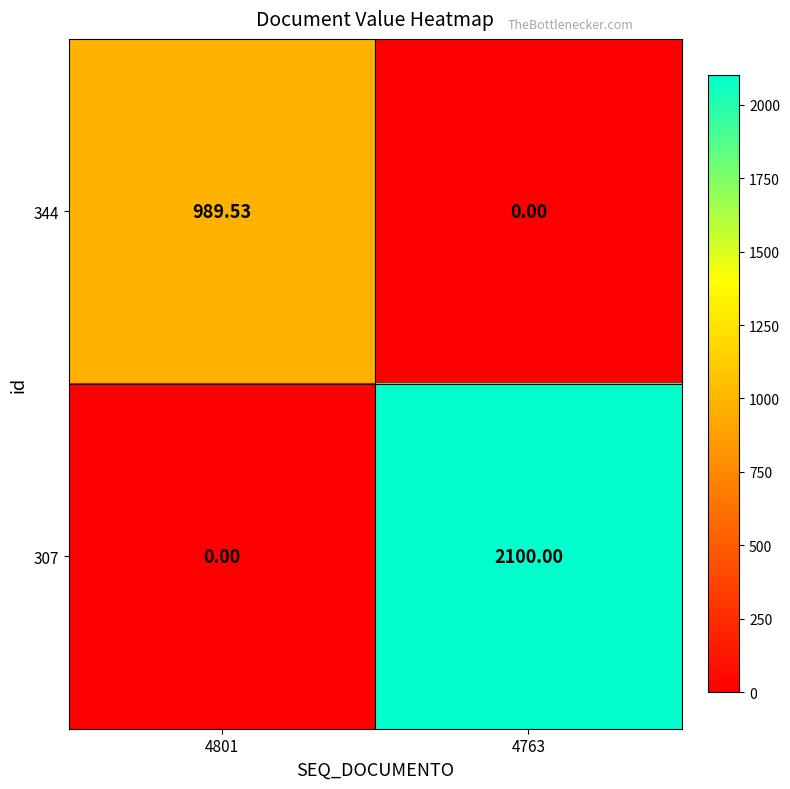

What is the difference between the highest and lowest values at 4763?

2100.0